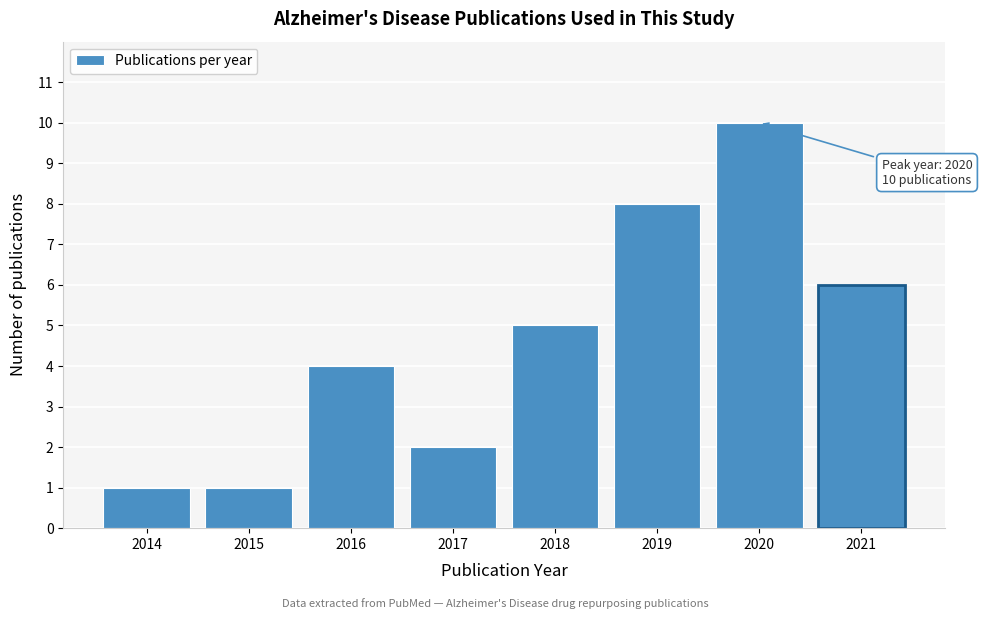

Reading right to left, transcribe all the data shown in this chart.

6	10	8	5	2	4	1	1